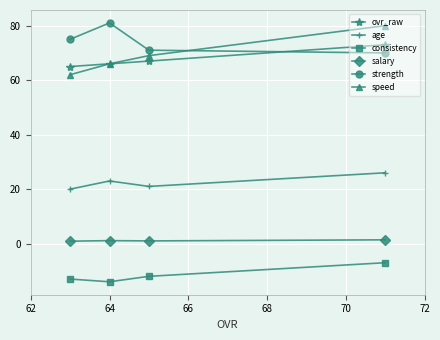

What is the greatest value displayed?

81.0